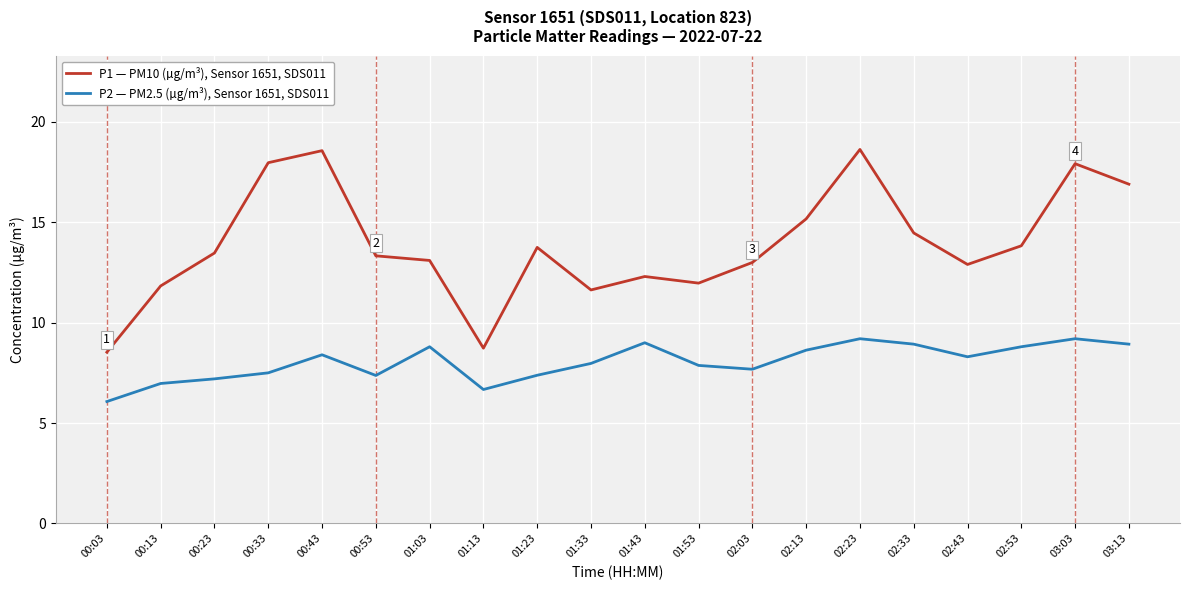

What is the difference between the P2 — PM2.5 (µg/m³), Sensor 1651, SDS011 values at 01:23 and 01:13?

0.7